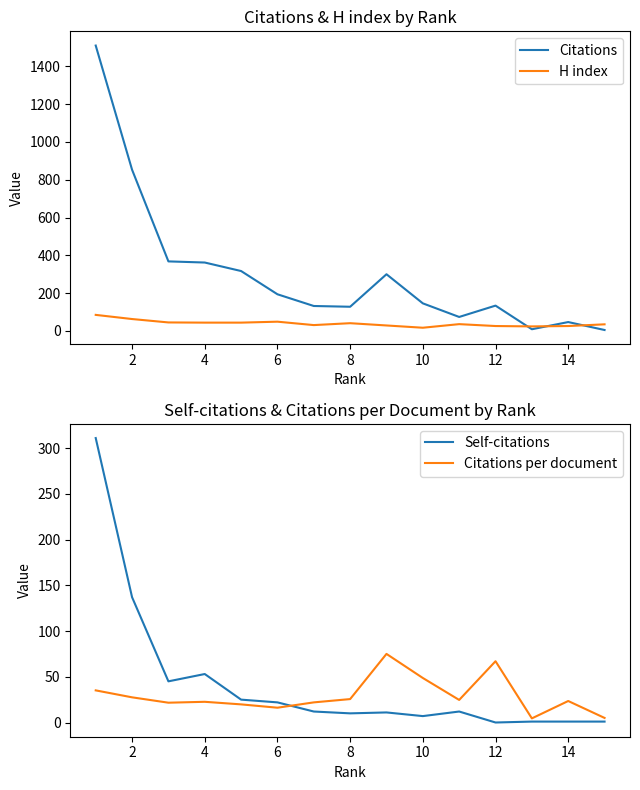

Which series has the largest range (max minus min)?

Citations